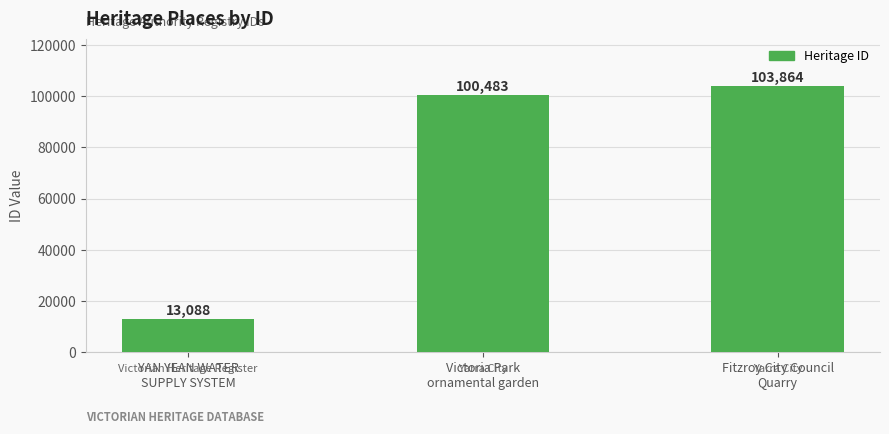

Are the bars grouped side by side (vs. stacked)?

No